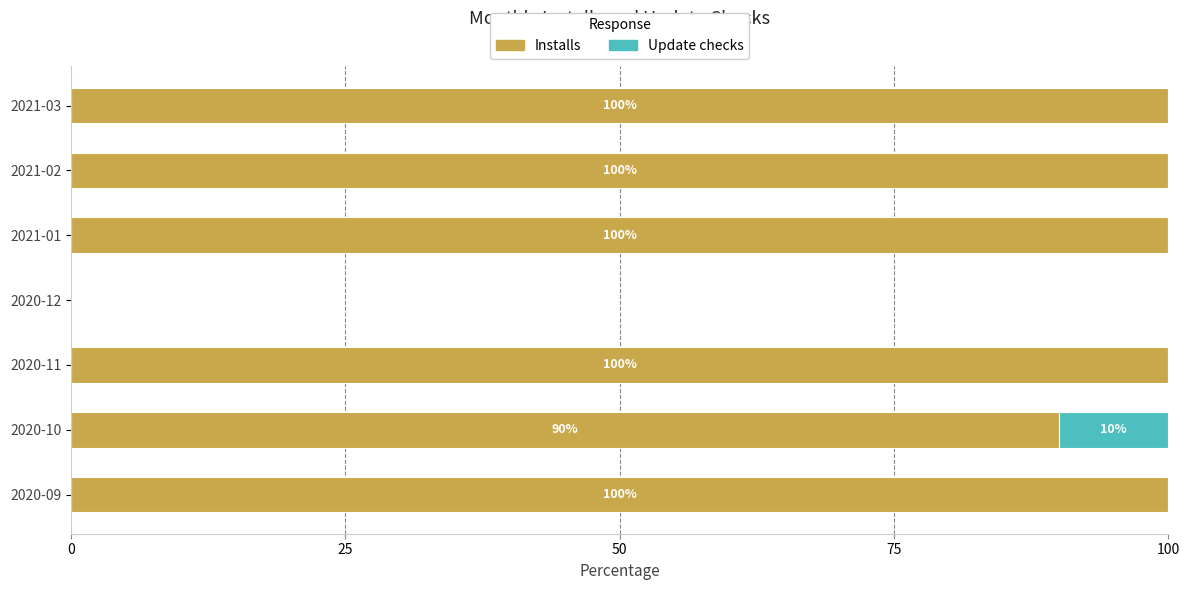

The Installs series shows 55 at 2020-10. True or false?

False